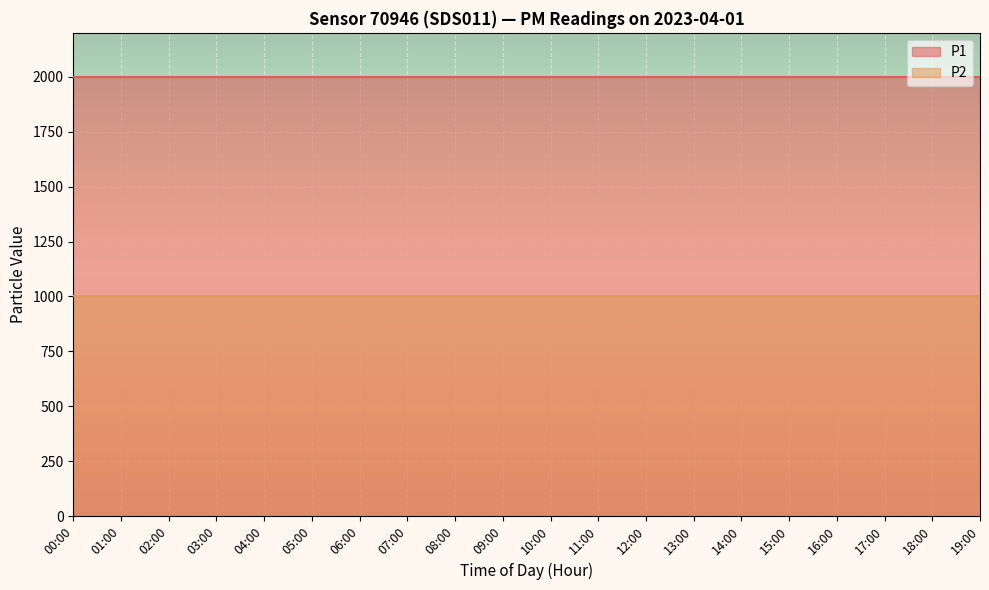

At 03:00, list the series in order from largest to smallest.

P1, P2